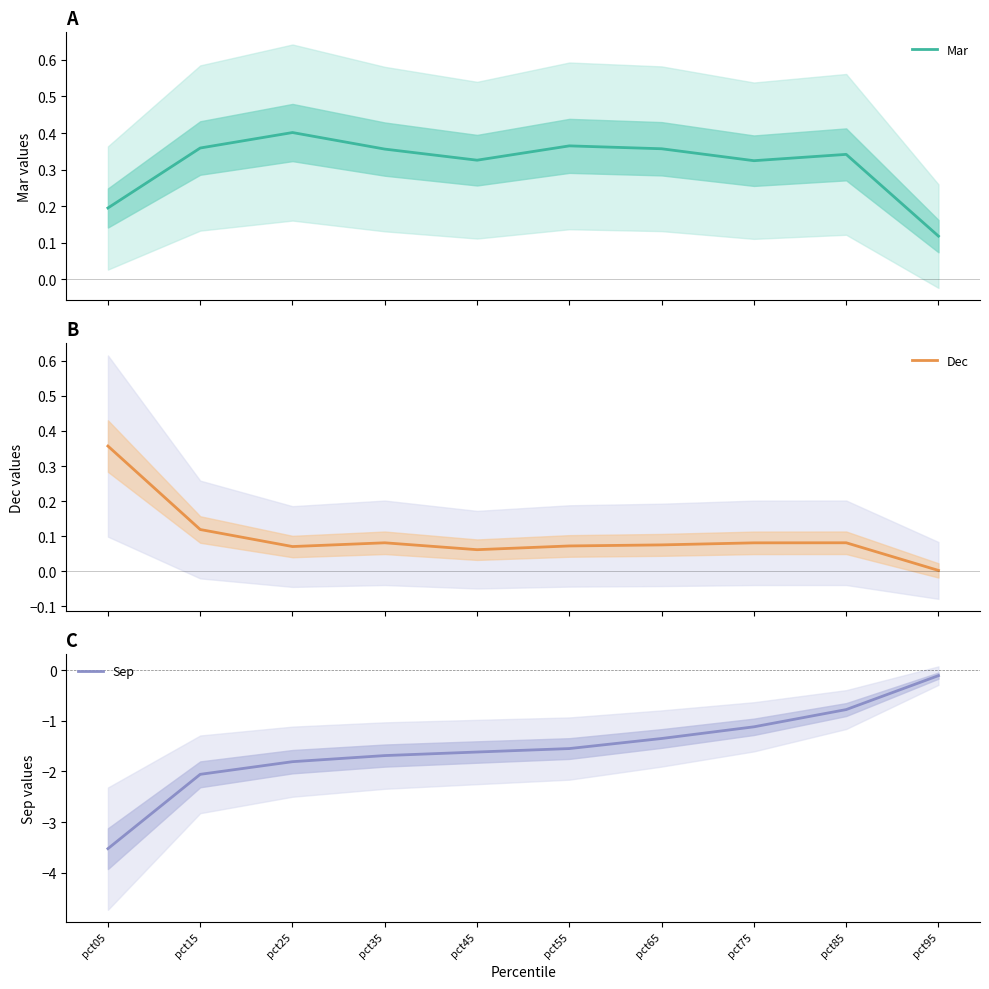

True or false: Dec and Mar cross at least once.

True